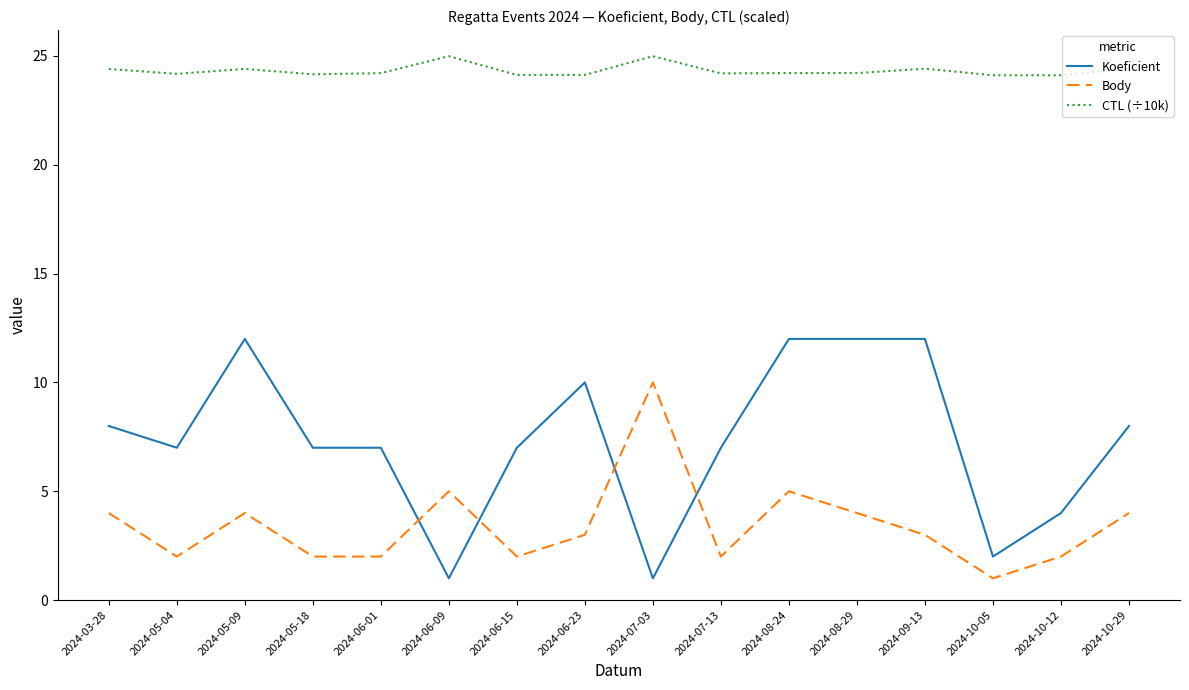

What is the difference between the second highest and second lowest values in the CTL (÷10k) series?

0.9